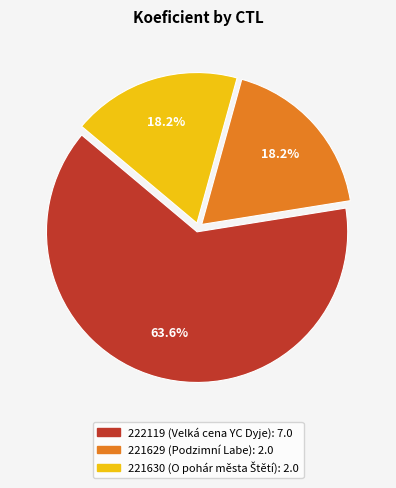

The 222119 slice represents 64% of the pie. True or false?

True